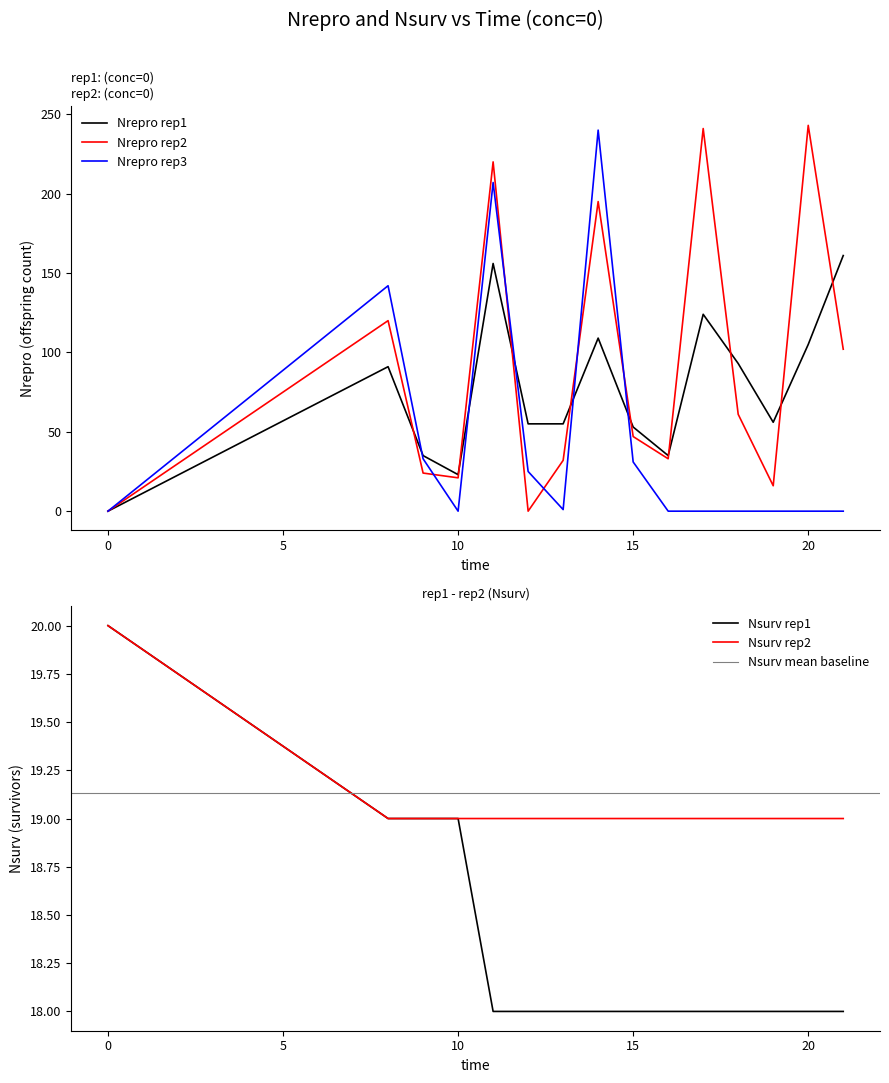

What is the average value of the conc=0 Nrepro series?

77